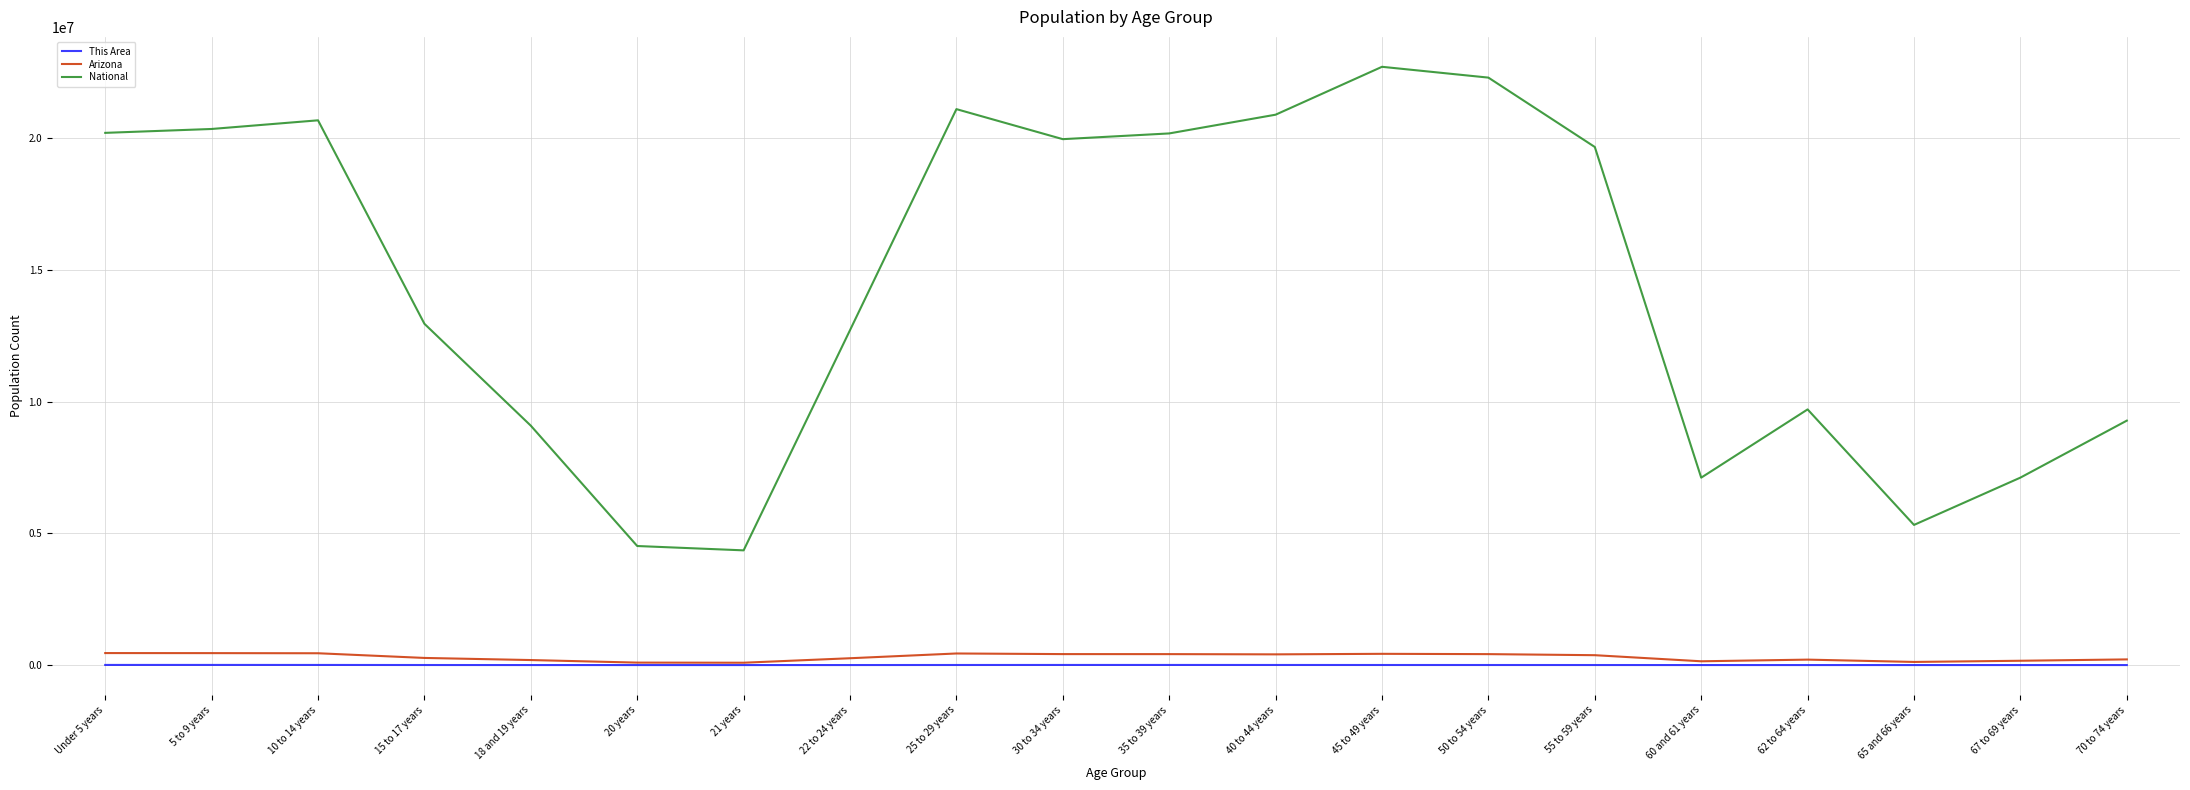

Is the value of Arizona at 22 to 24 years greater than the value of National at 50 to 54 years?

No